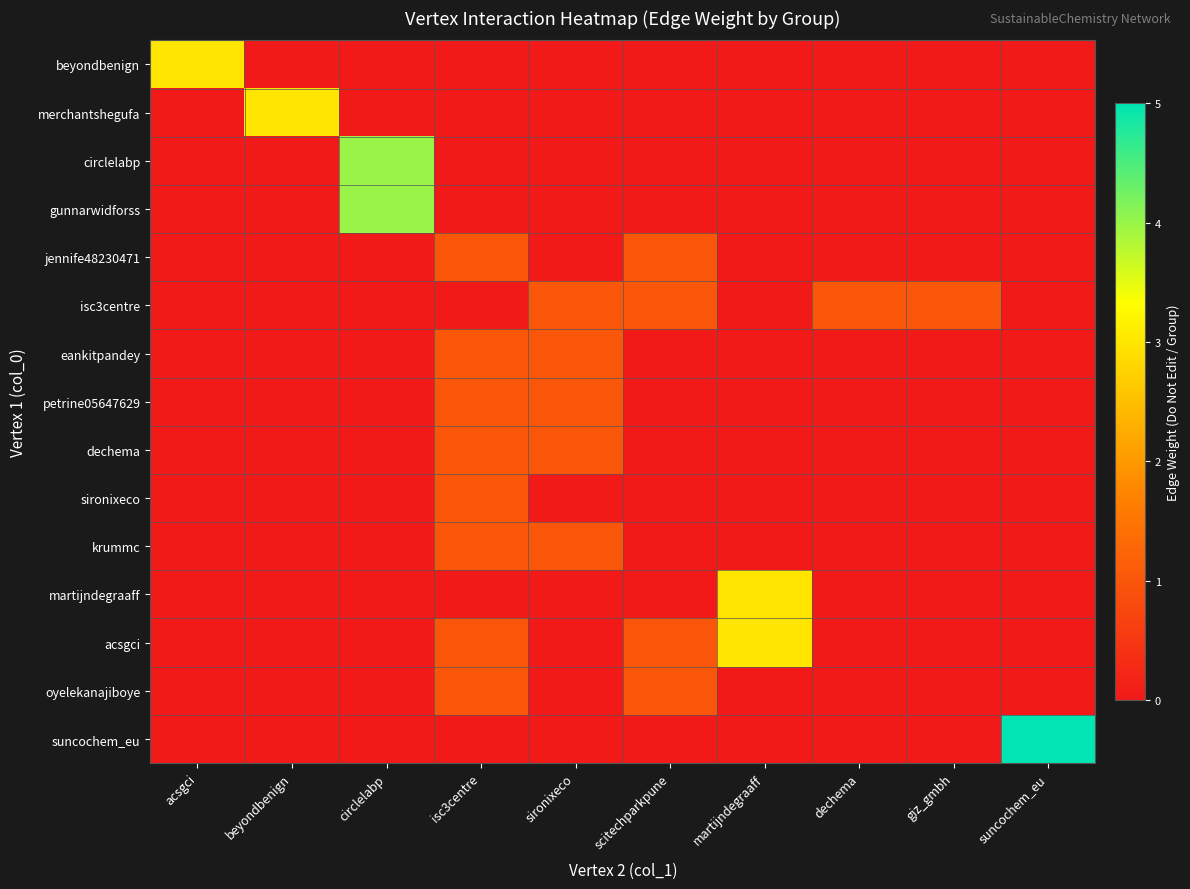

Which label corresponds to the smallest value in the chart?

beyondbenign